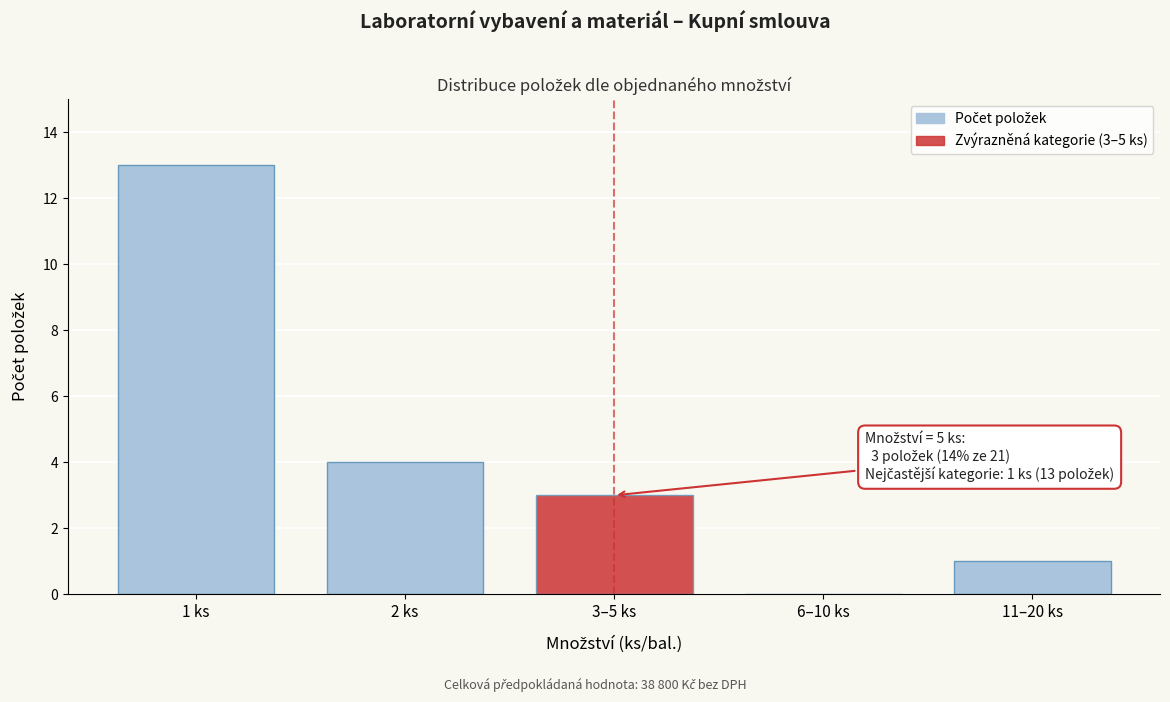

Reading left to right, what are all the values shown in this chart?

1 ks=13	2 ks=4	3–5 ks=3	6–10 ks=0	11–20 ks=1